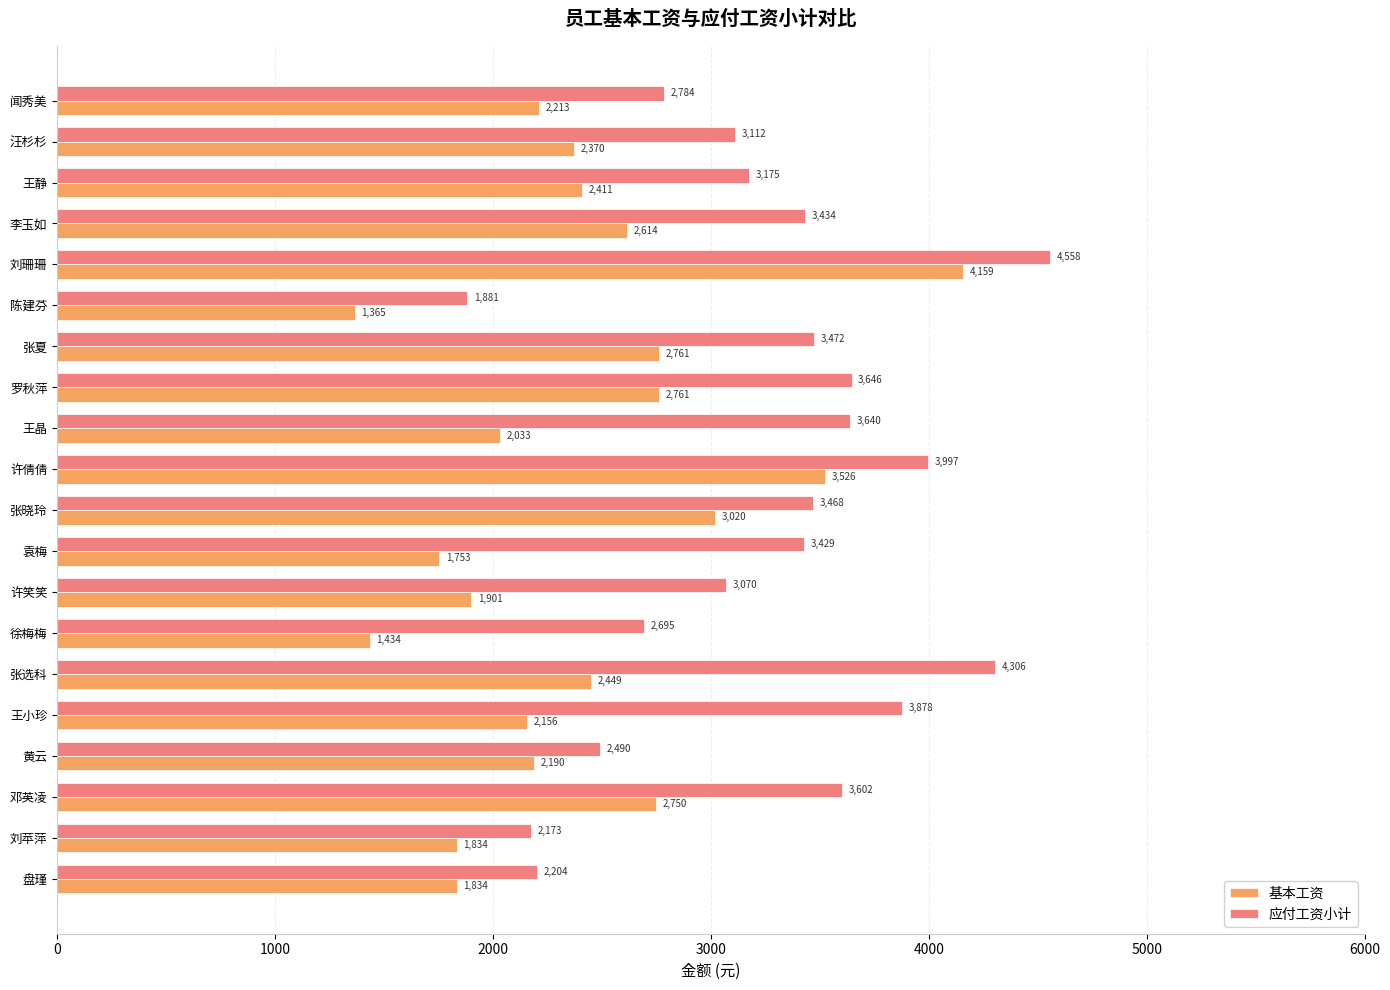

Rank the categories by 应付工资小计 value from lowest to highest.

陈建芬, 刘苹萍, 盘瑾, 黄云, 徐梅梅, 闻秀美, 许笑笑, 汪杉杉, 王静, 袁梅, 李玉如, 张晓玲, 张夏, 邓英凌, 王晶, 罗秋萍, 王小珍, 许倩倩, 张选科, 刘珊珊